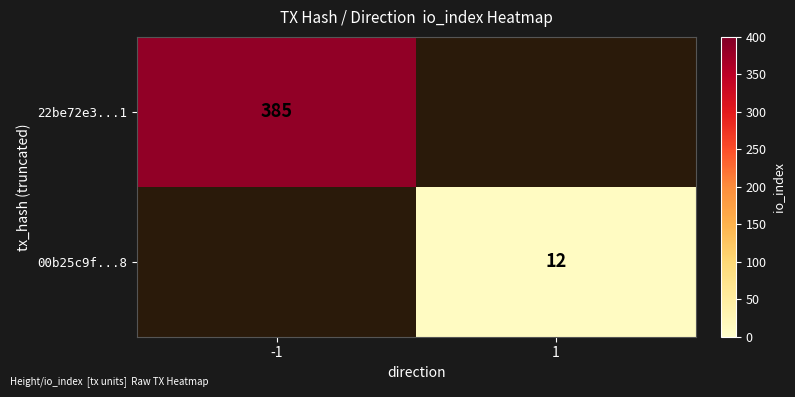

Is the value of 22be72e3...1 at -1 greater than the value of 00b25c9f...8 at 1?

Yes